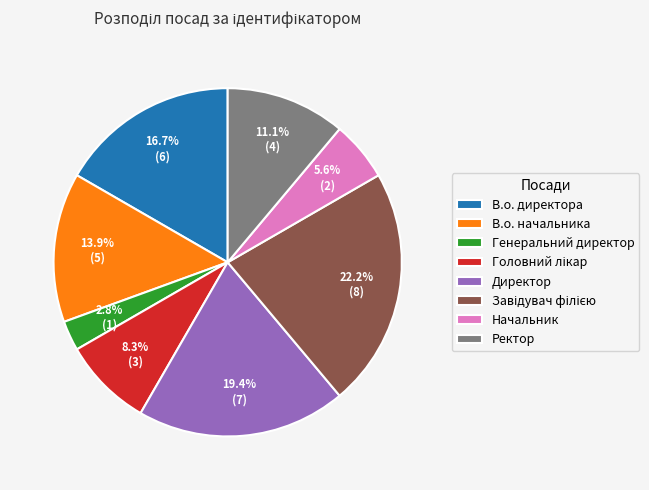

What is the smallest slice in the pie chart?

Генеральний директор